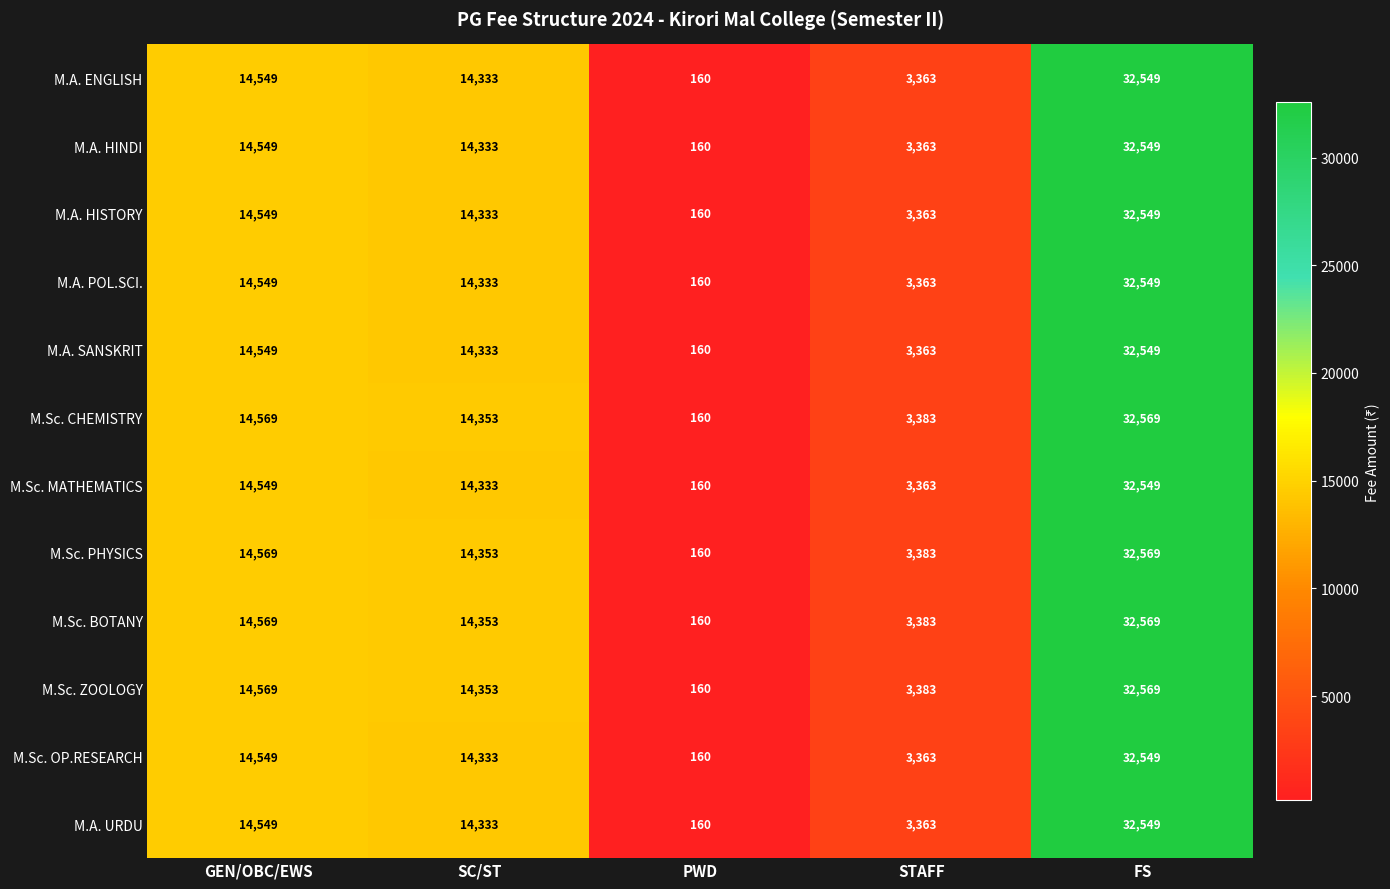

At which label does M.A. ENGLISH reach its minimum?

PWD